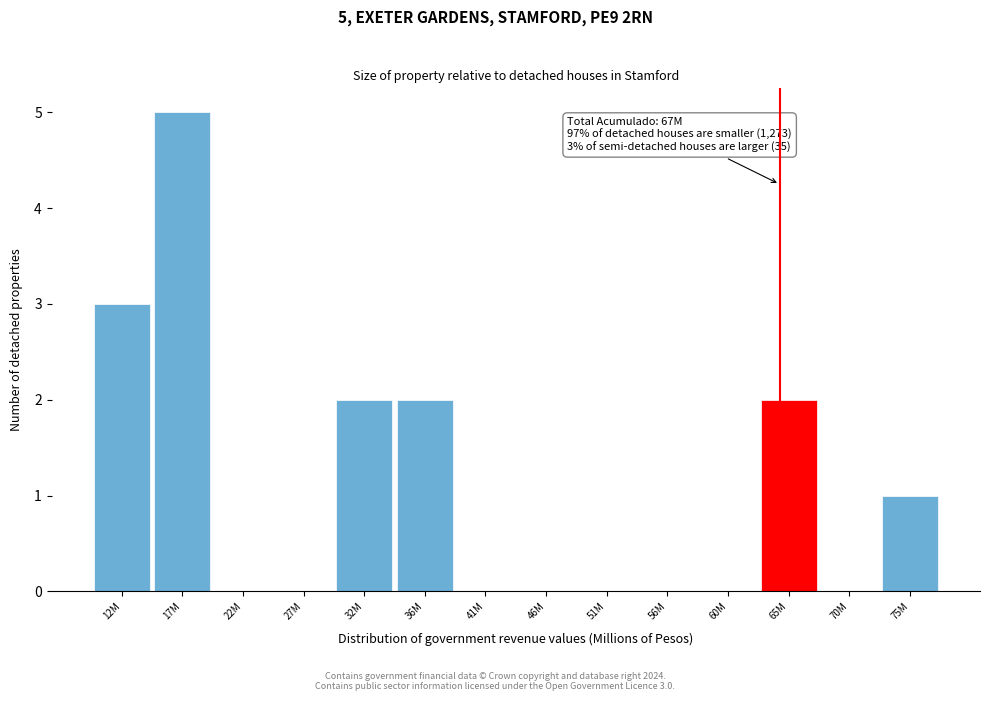

Reading right to left, transcribe all the data shown in this chart.

75M=1	70M=0	65M=2	60M=0	56M=0	51M=0	46M=0	41M=0	36M=2	32M=2	27M=0	22M=0	17M=5	12M=3